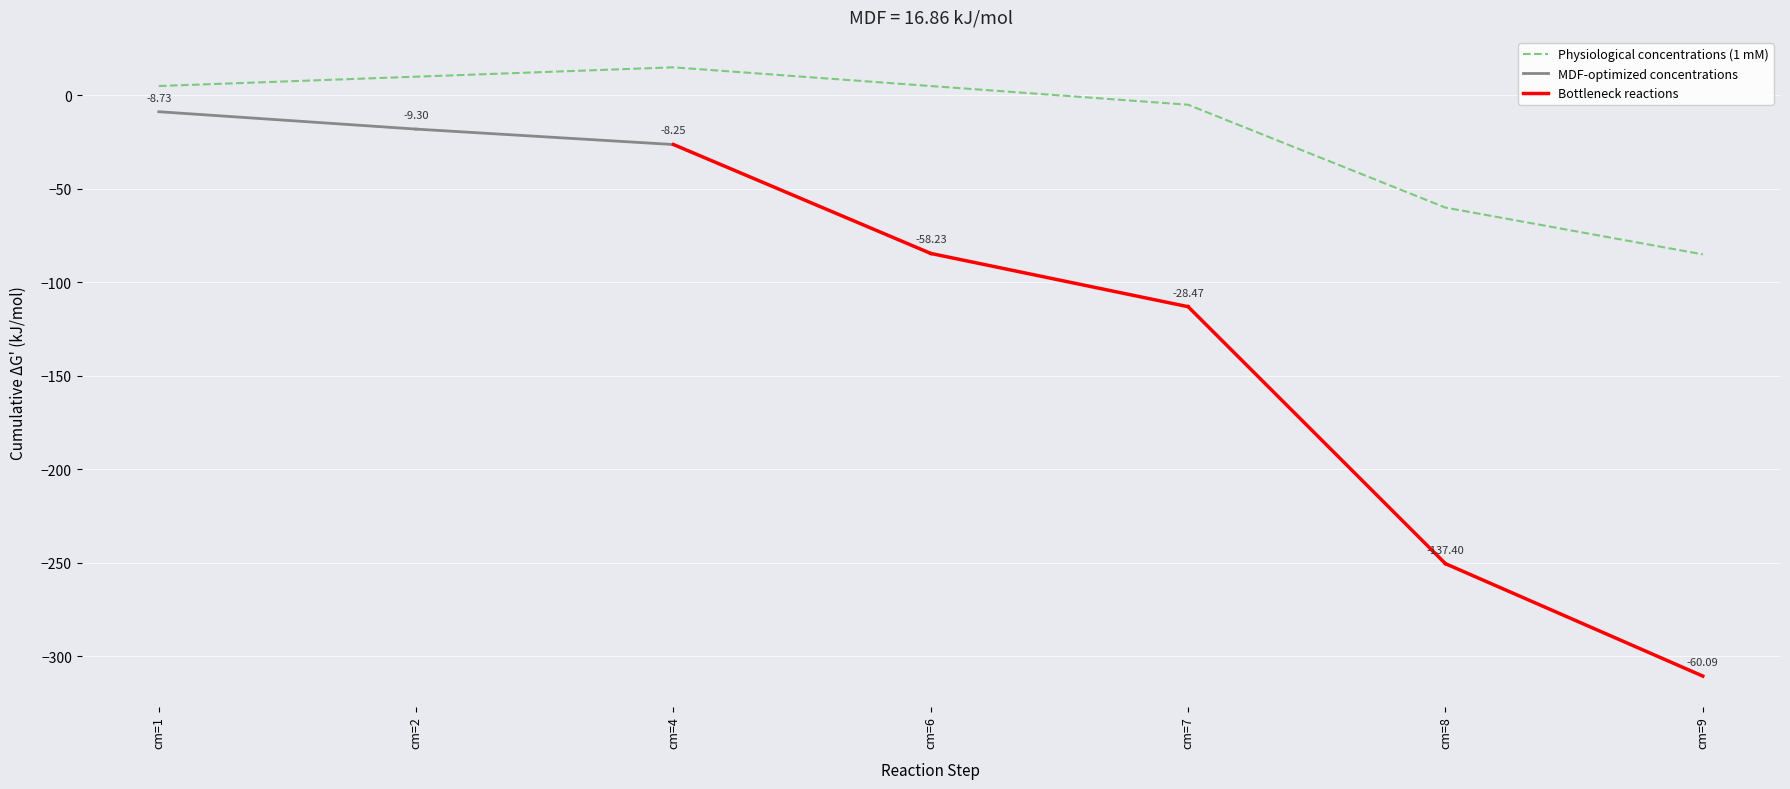

How many interior local peaks (higher than both neighbors) does the data have?

1